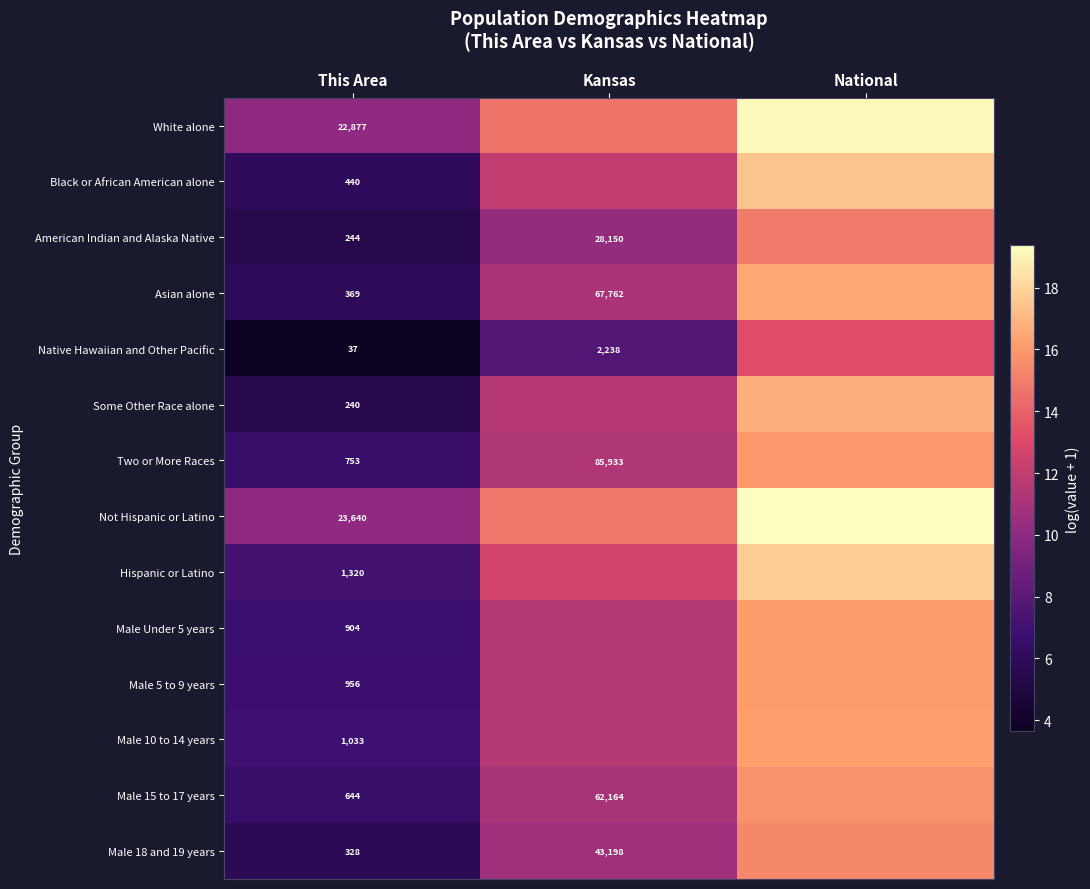

How many categories are shown in the chart?

3